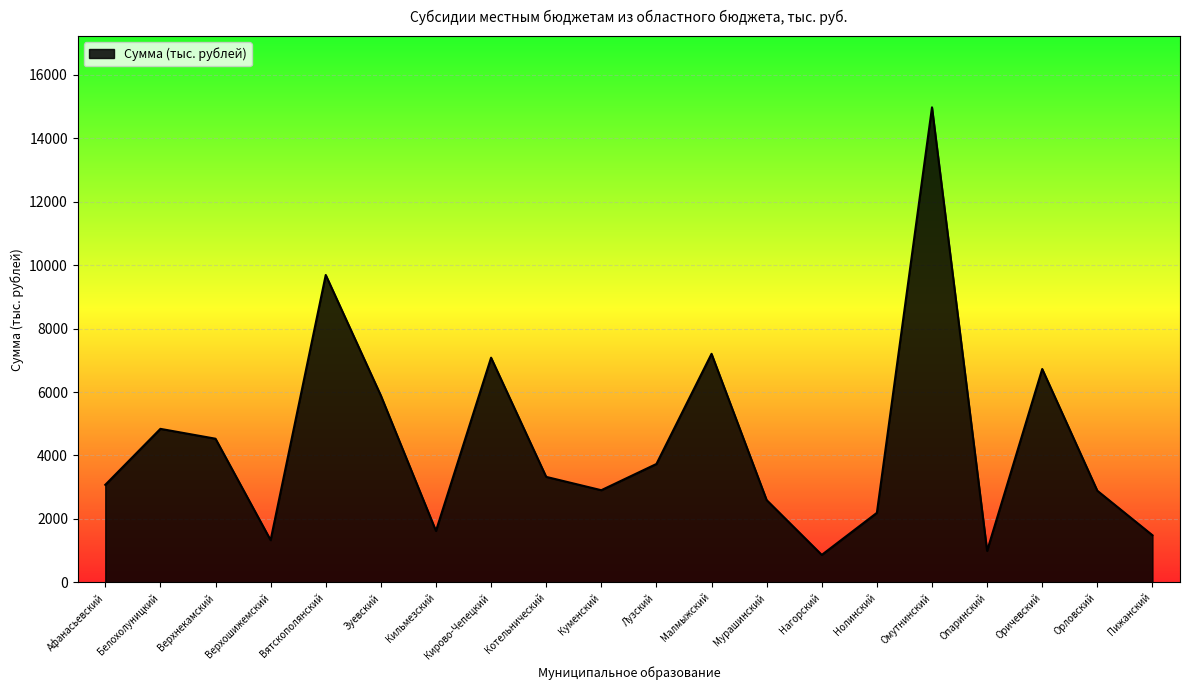

What is the difference between the maximum and minimum values?

14104.4